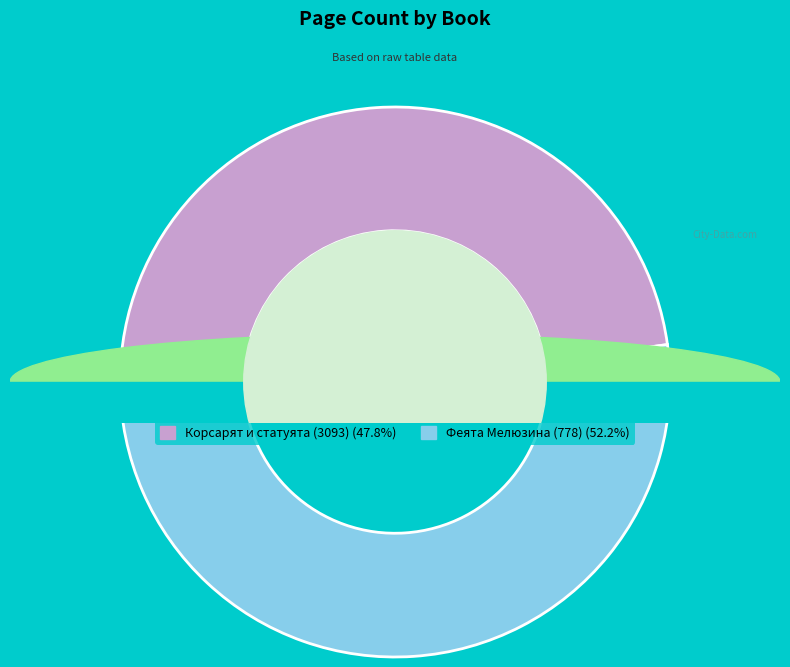

Which category accounts for the majority?

Феята Мелюзина (778)